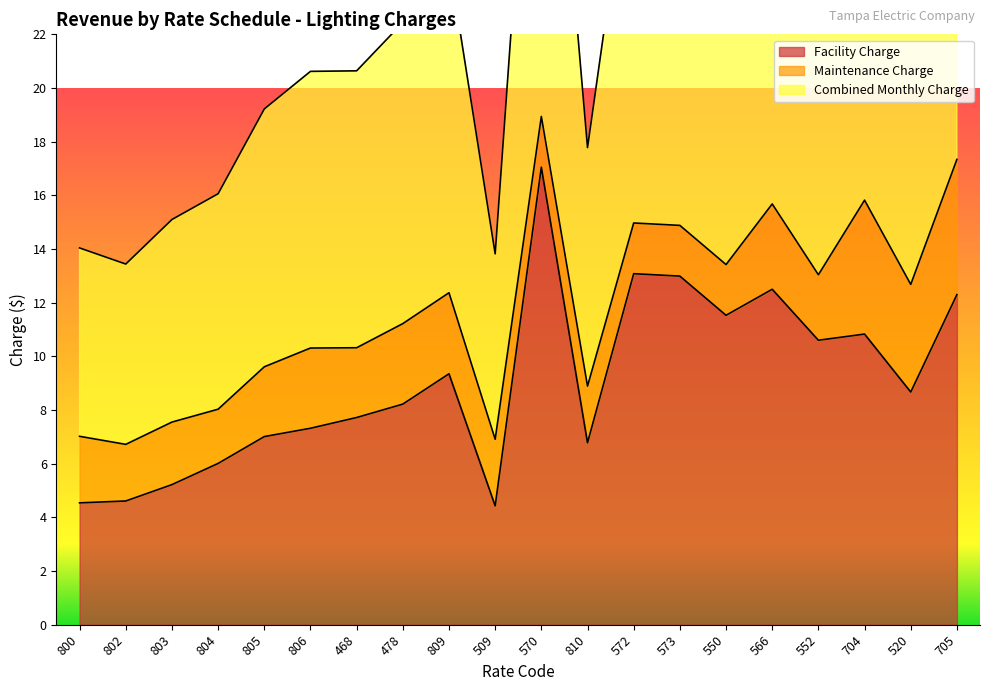

At which label does Combined Monthly Charge reach its peak?

570